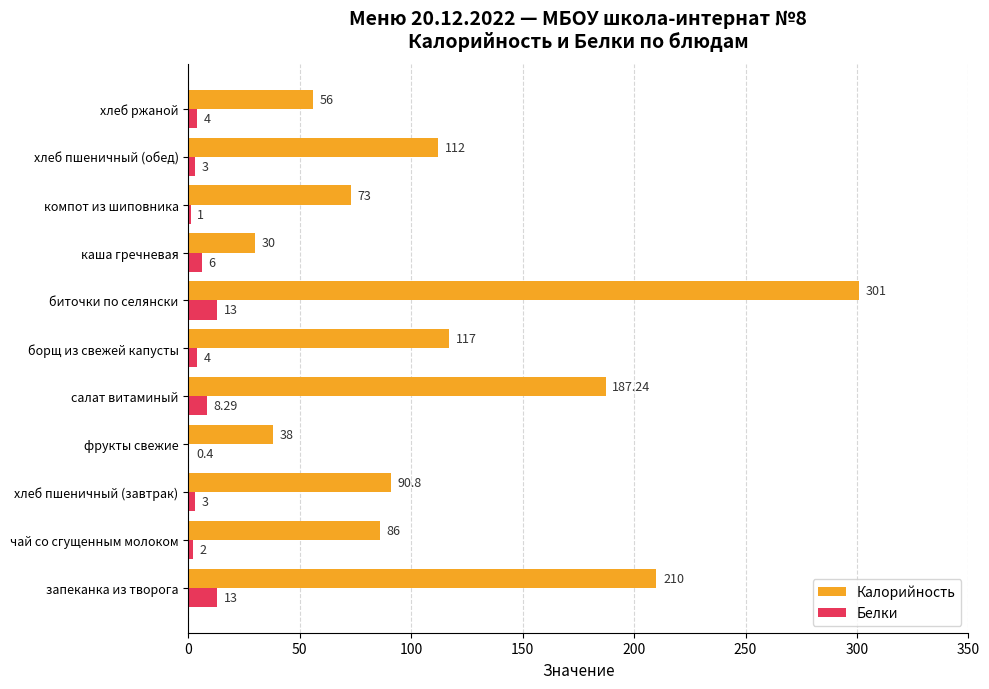

Which series has the largest total across all categories?

Калорийность